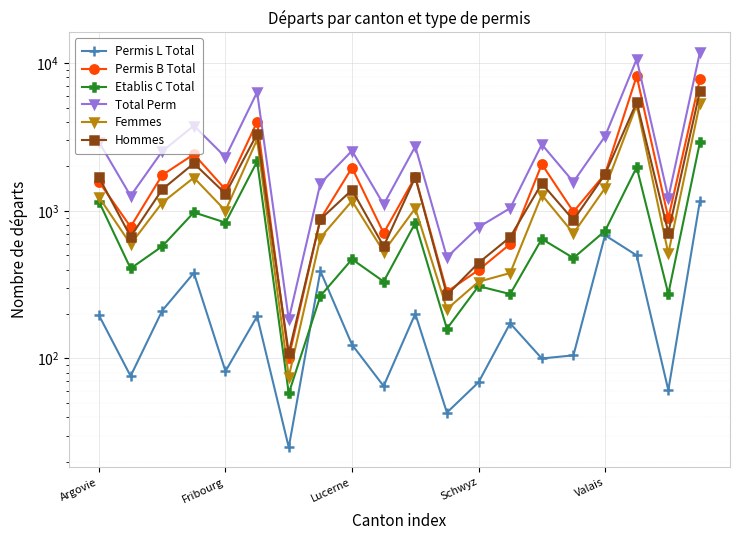

What is the label of the 6th point from the right?

14